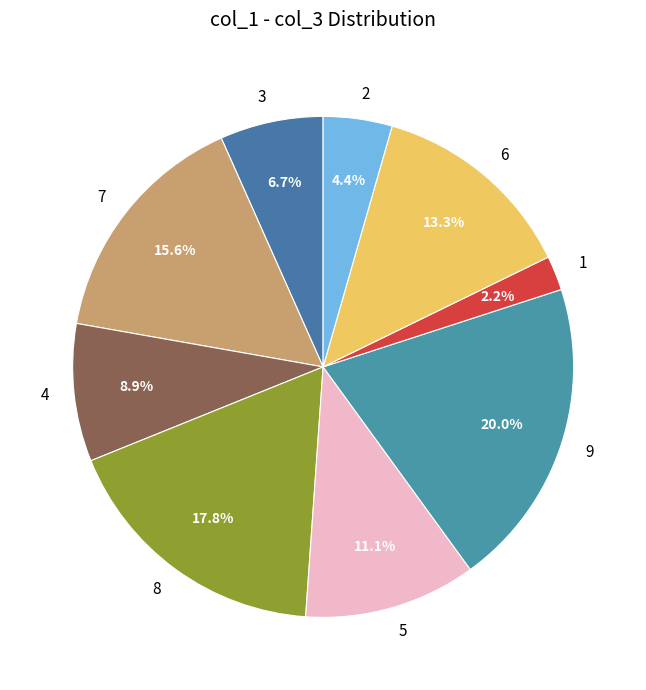

Which category has the smallest portion of the pie?

1